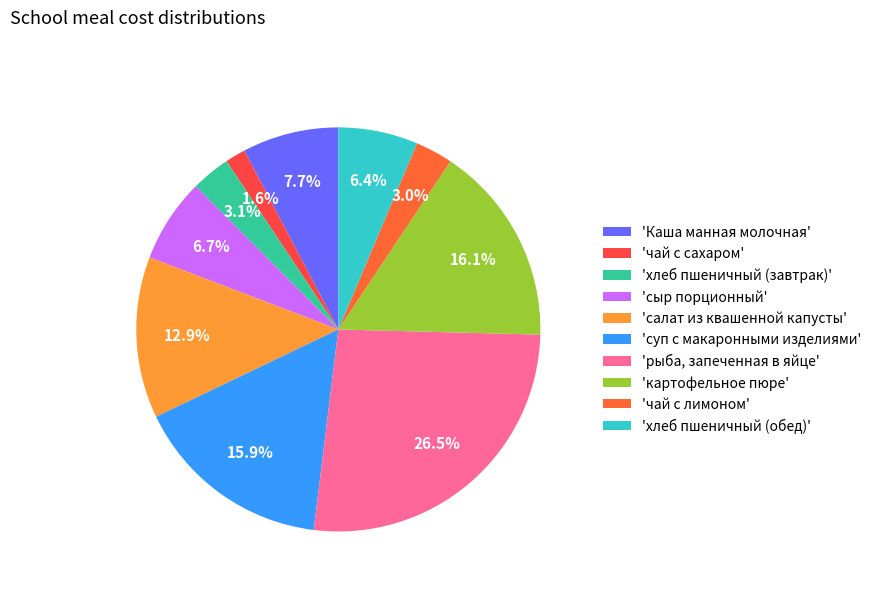

How many slices are in this pie chart?

10